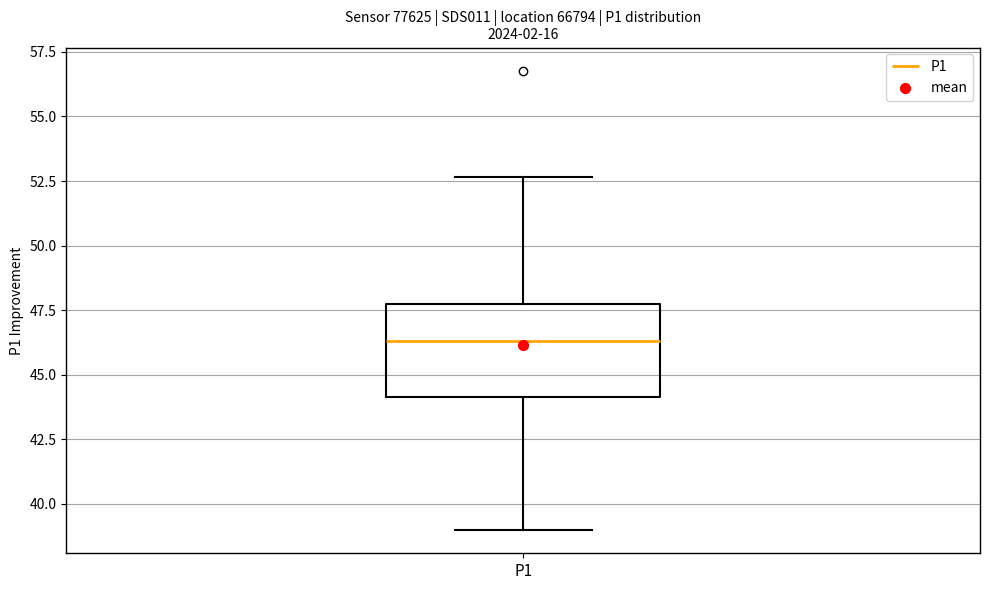

Where does the upper whisker of the box for P1 end on the y-axis? The values are not printed on the chart, so give them approximately, as read against the axis.

52.5